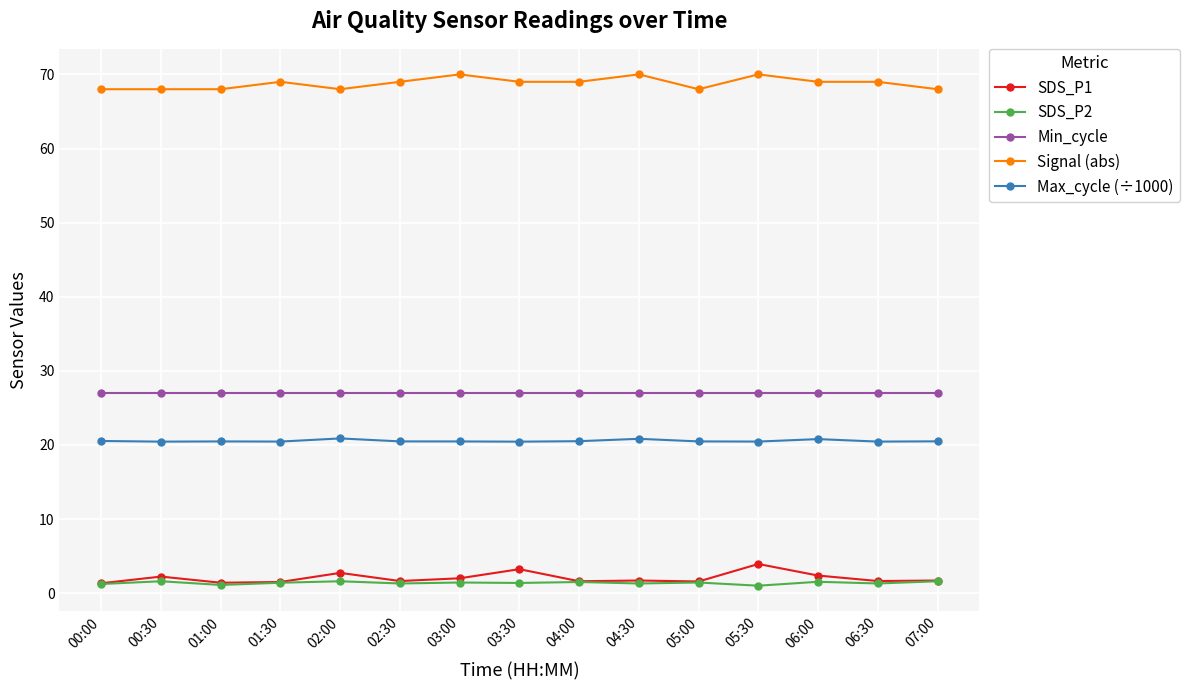

Is it true that Min_cycle equals 27.0 at 05:00?

True